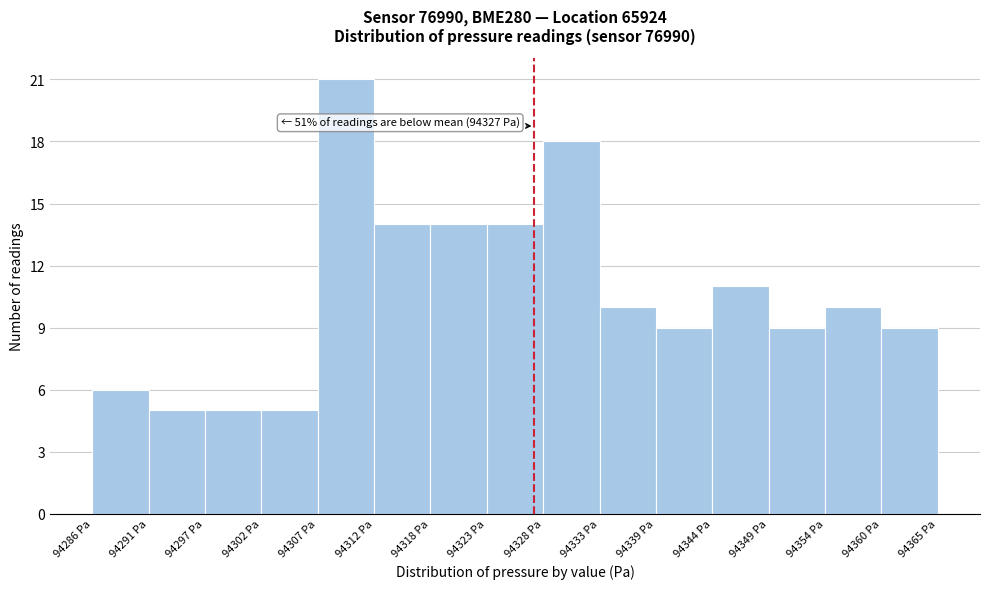

Which range on the x-axis has the tallest bar?

94307 to 94312